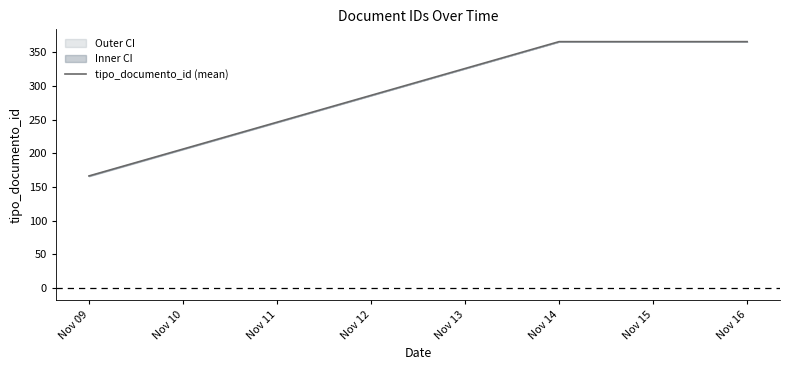

Reading left to right, list all the values displayed in this chart.

166.5	366.0	366.0